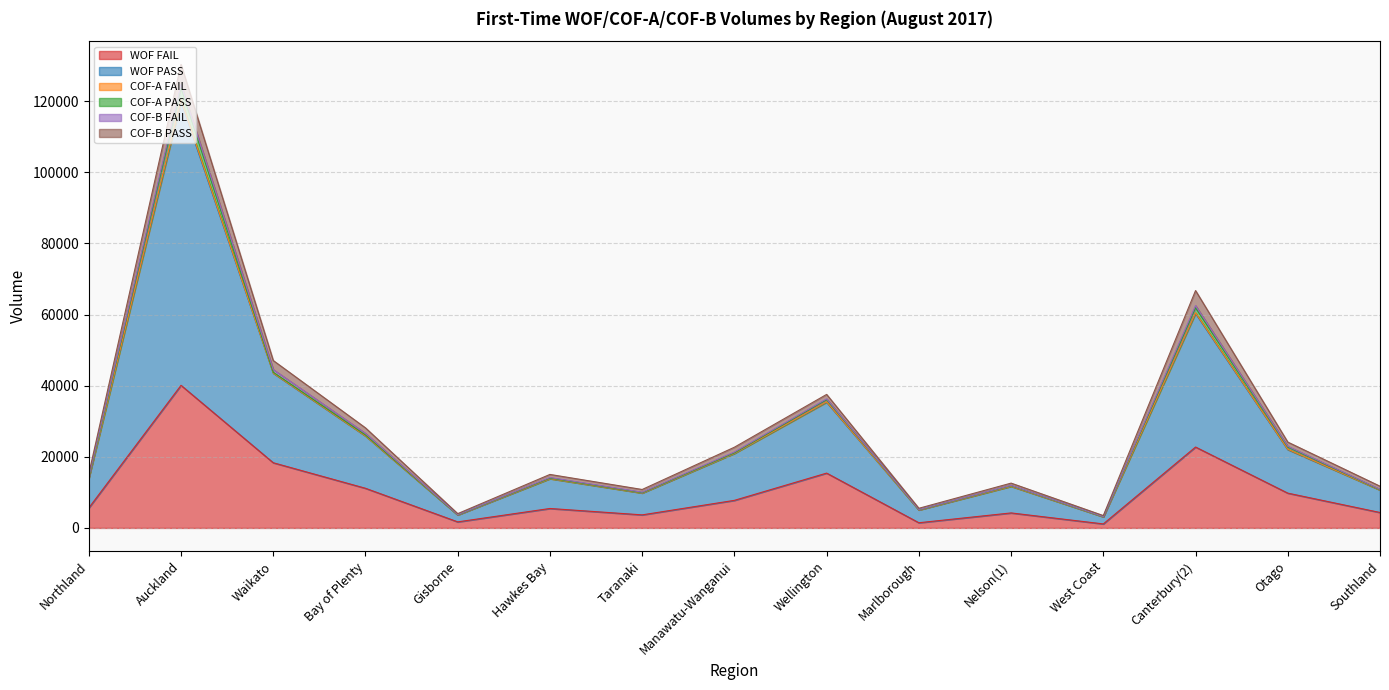

True or false: COF-A FAIL and WOF PASS intersect in this chart.

False